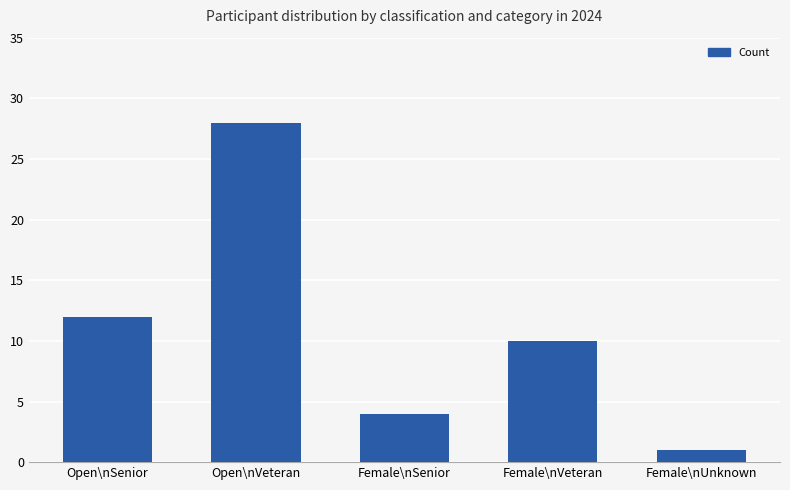

Reading right to left, extract all data points from this chart.

1	10	4	28	12